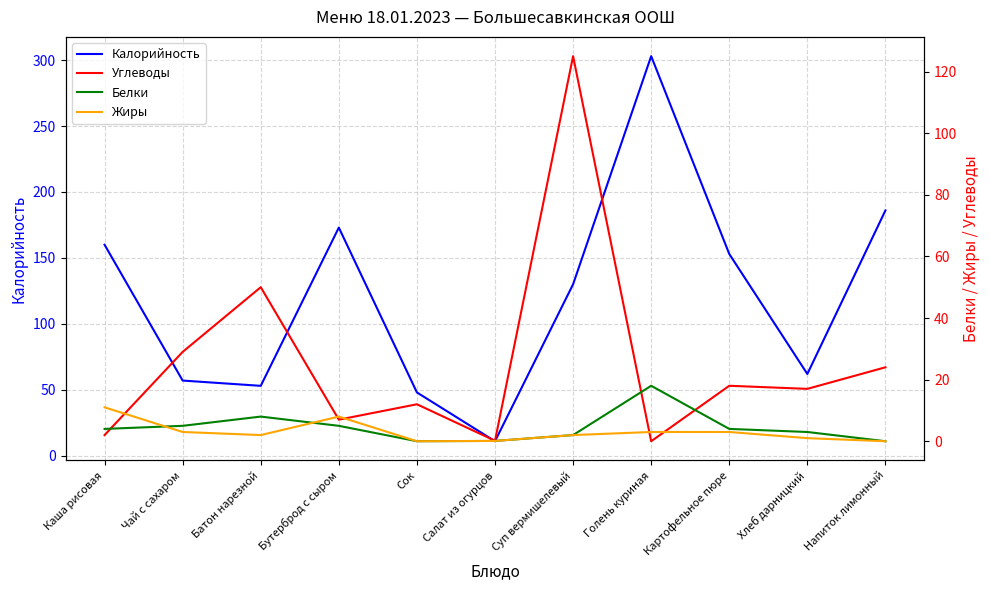

What is the difference between the Калорийность values at Голень куриная and Сок?

255